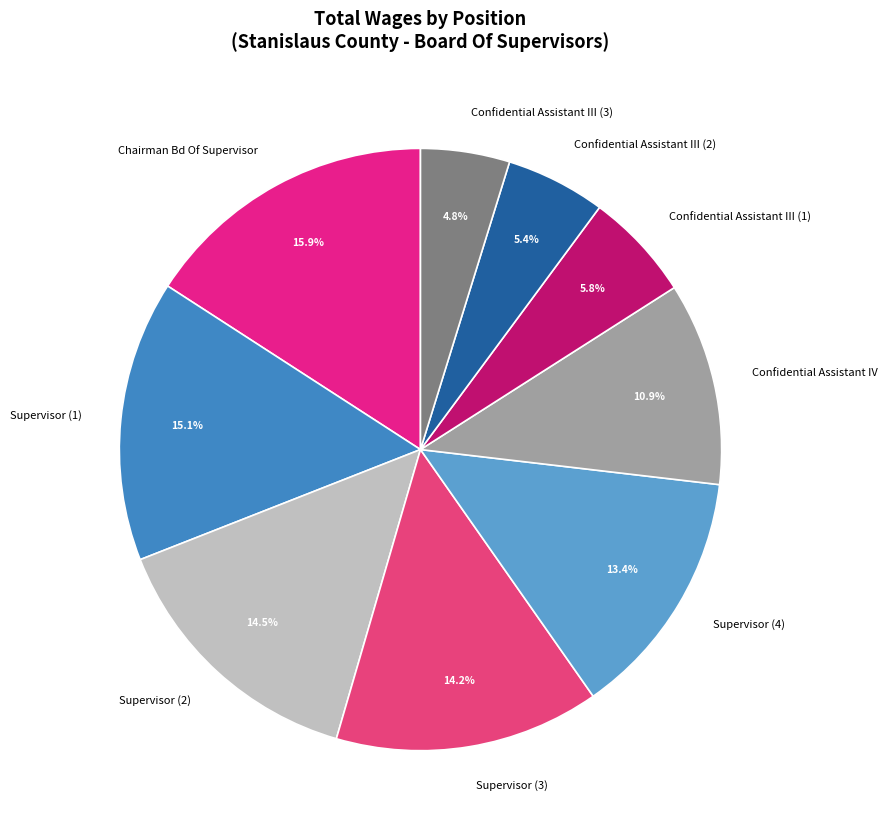

Which has a higher value, Supervisor (1) or Confidential Assistant III (3)?

Supervisor (1)